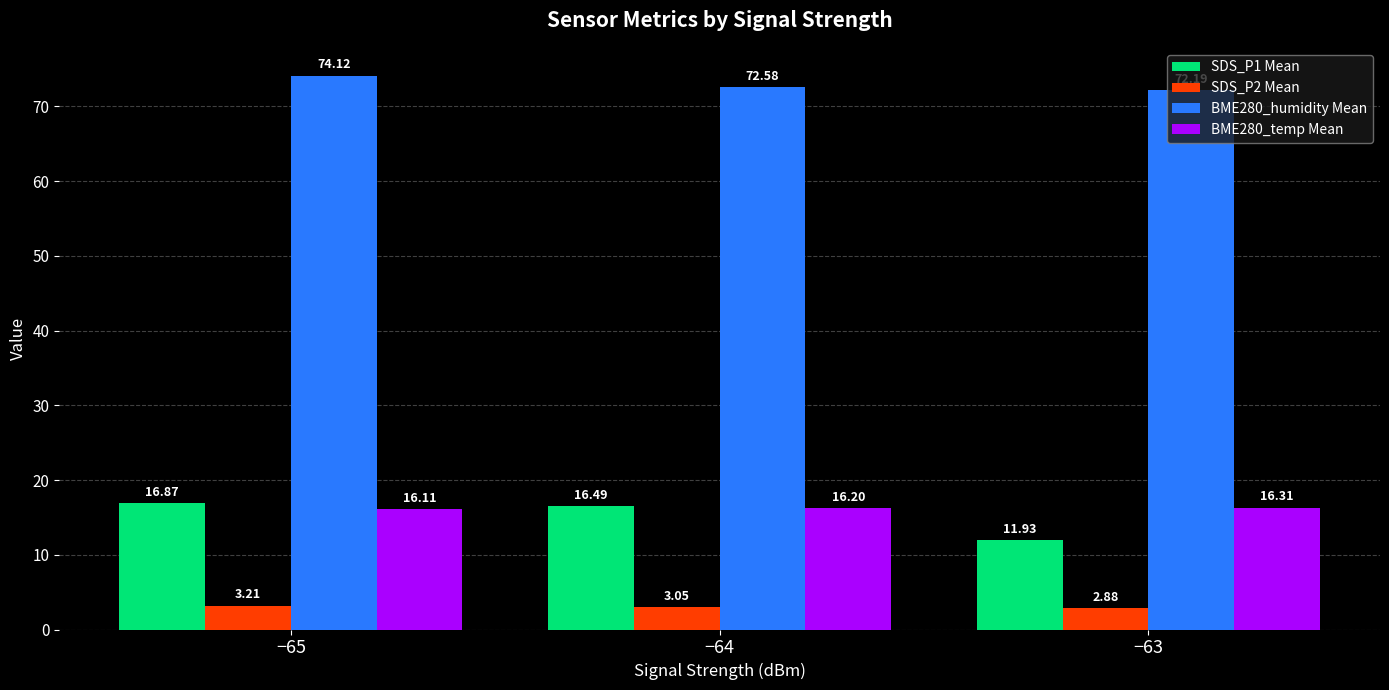

What is the value of the SDS_P2 Mean bar at the 1st from the left?

3.2